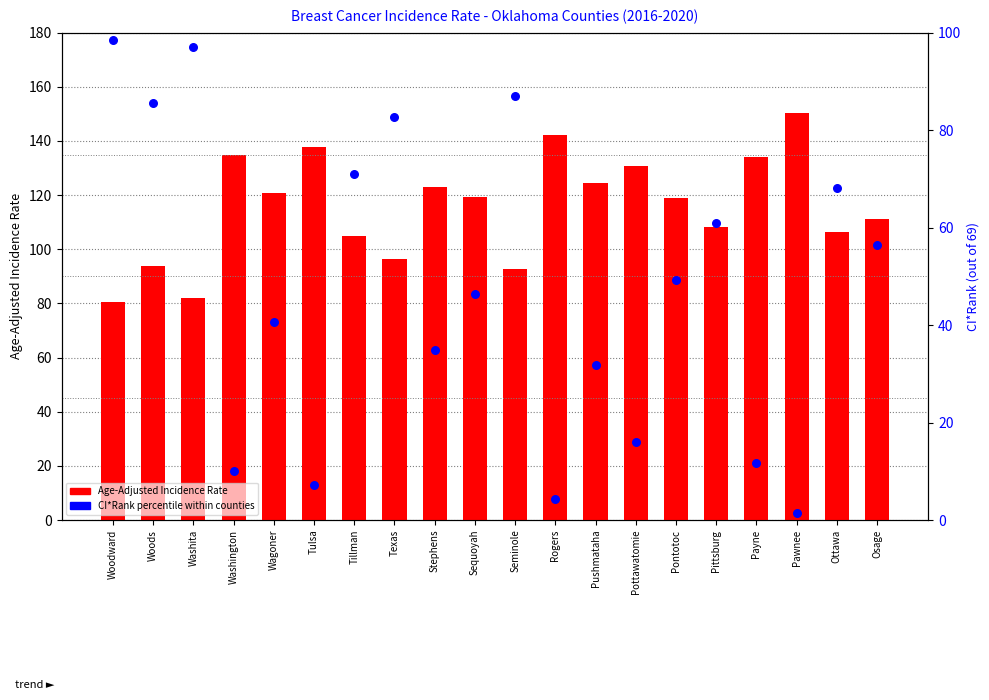

At how many categories does at least one series exceed 139?

2